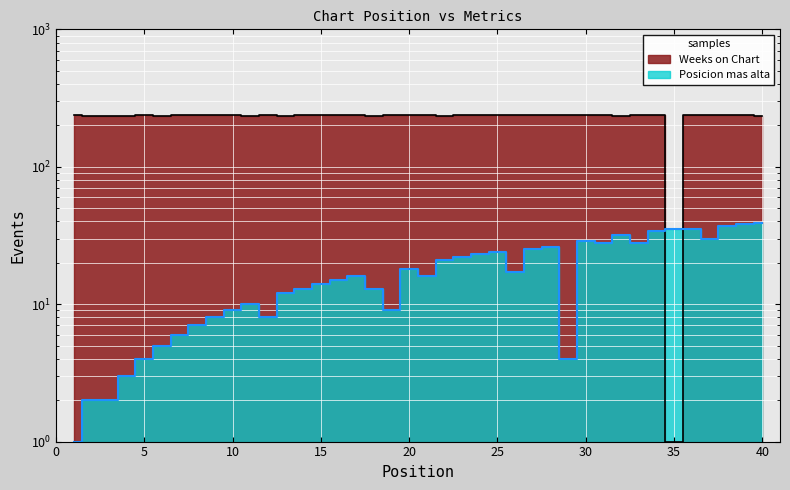

In Posicion mas alta, how many points are lower than both neighbors (excluding endpoints)?

8